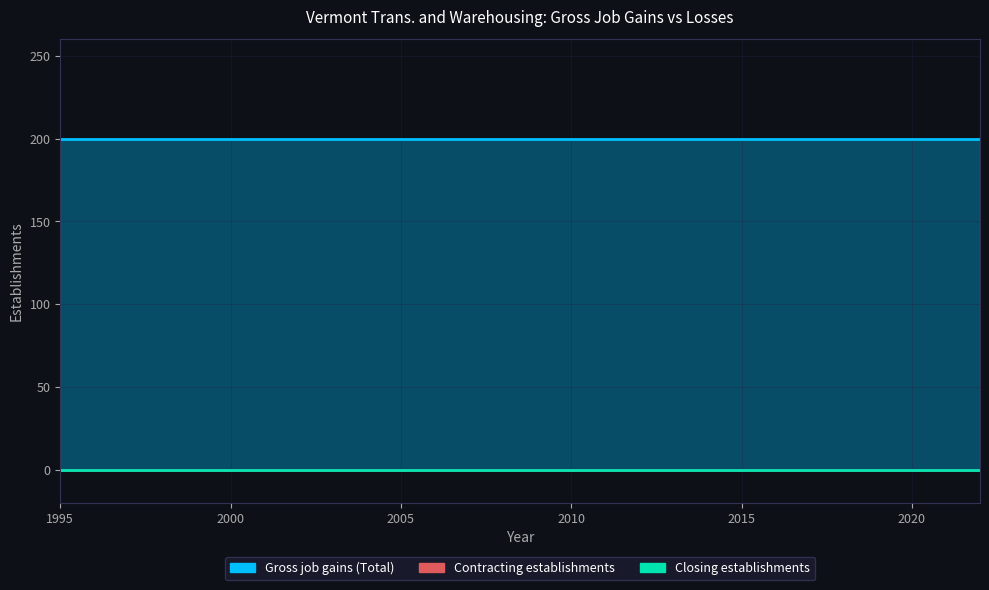

Count the number of categories in the chart.

20